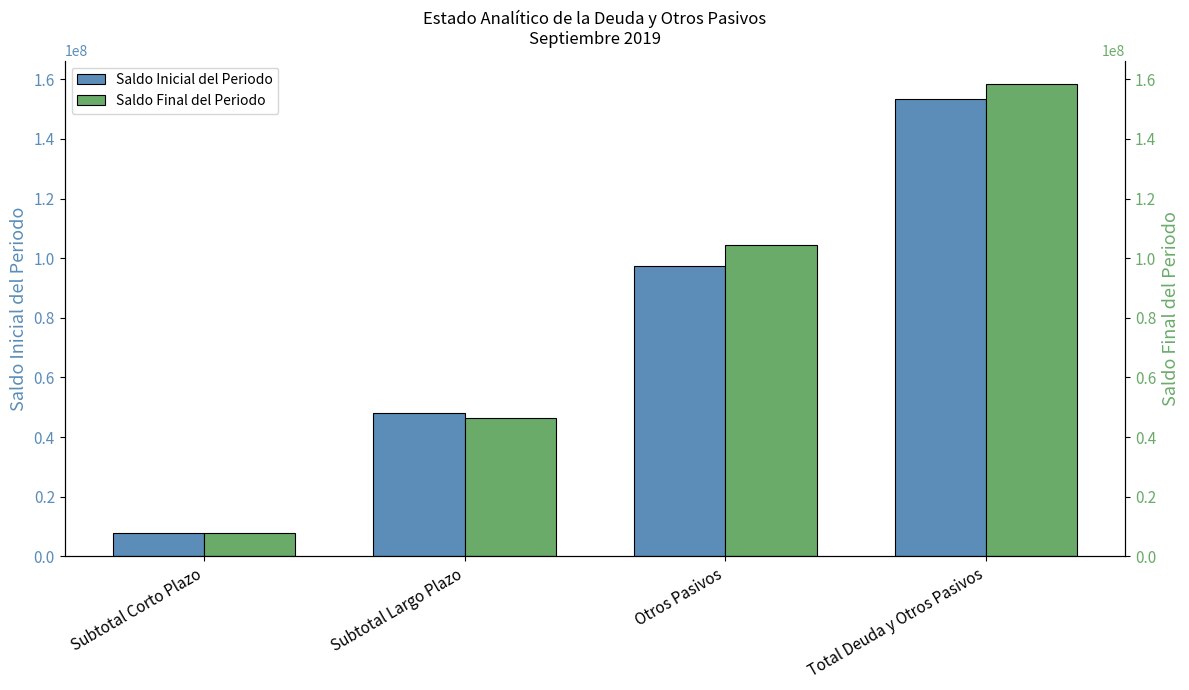

What is the difference between the maximum and second lowest values in the Saldo Final del Periodo series?

112096943.5